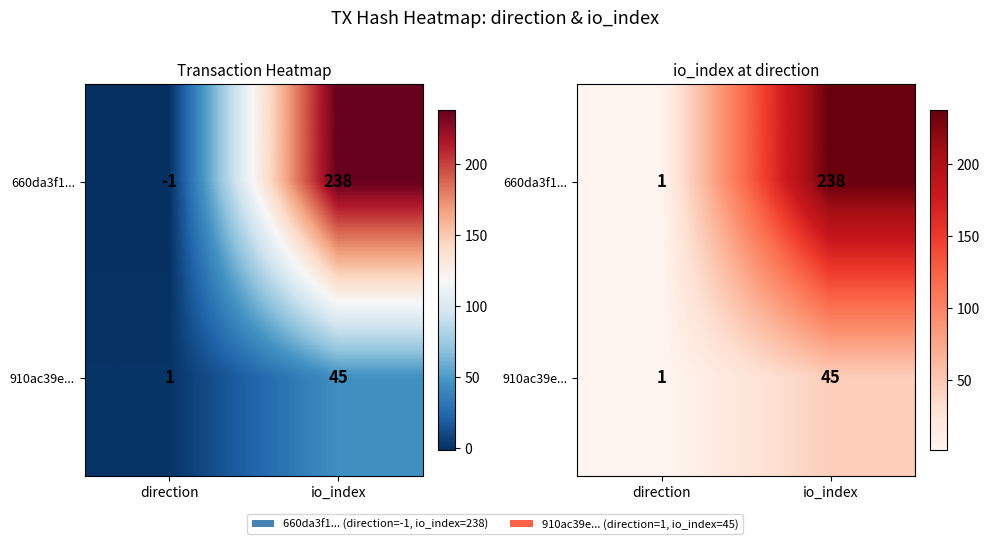

The value of 660da3f1... at io_index is 358. True or false?

False